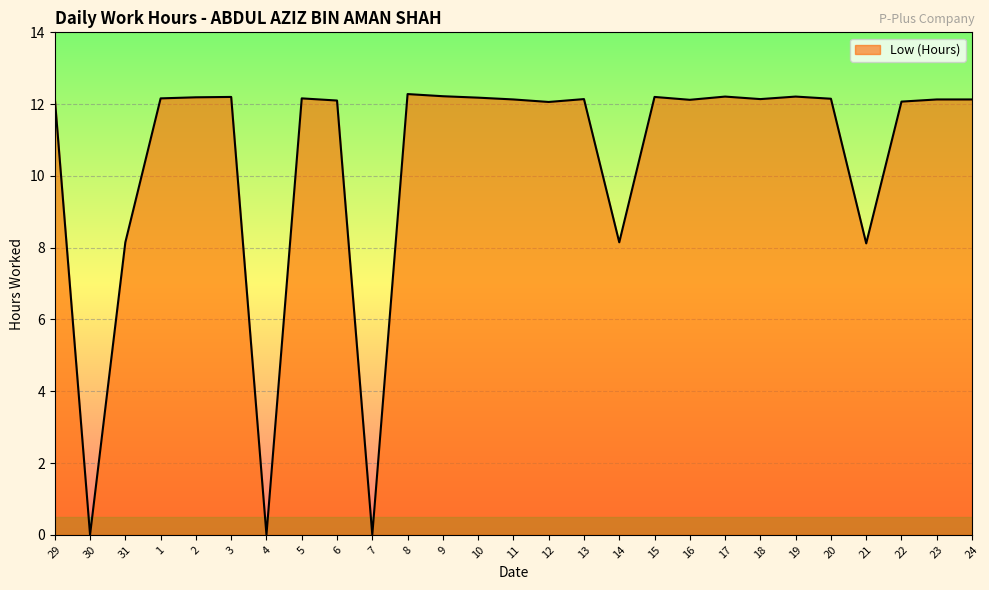

What is the ratio of the value at 5 to the value at 2?

1.0